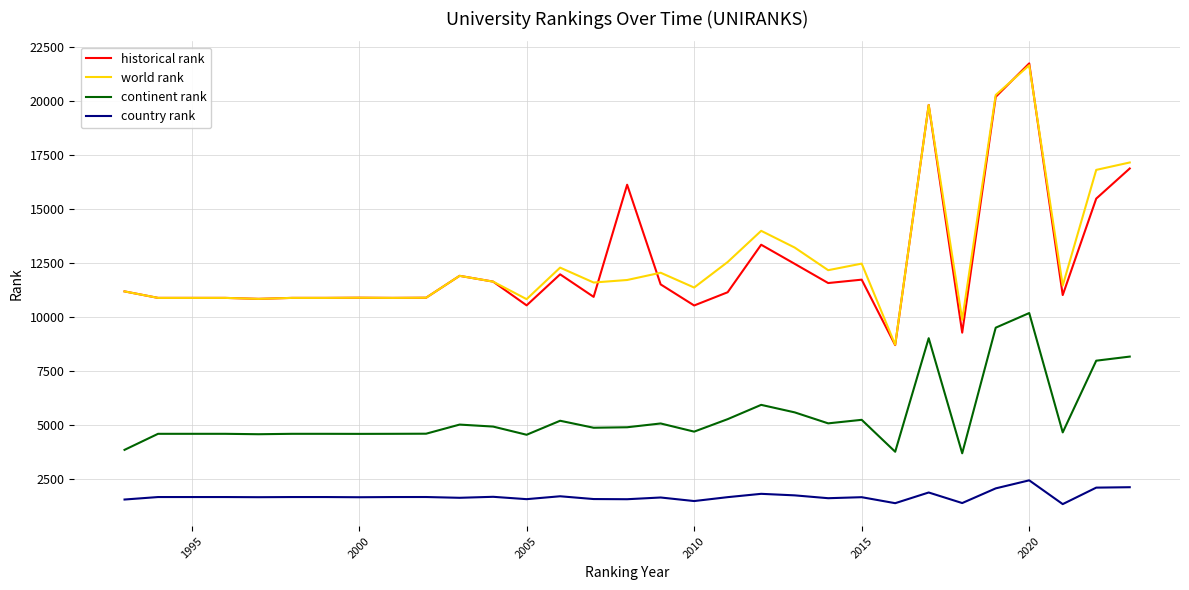

What is the maximum value shown in the chart?

21758.5